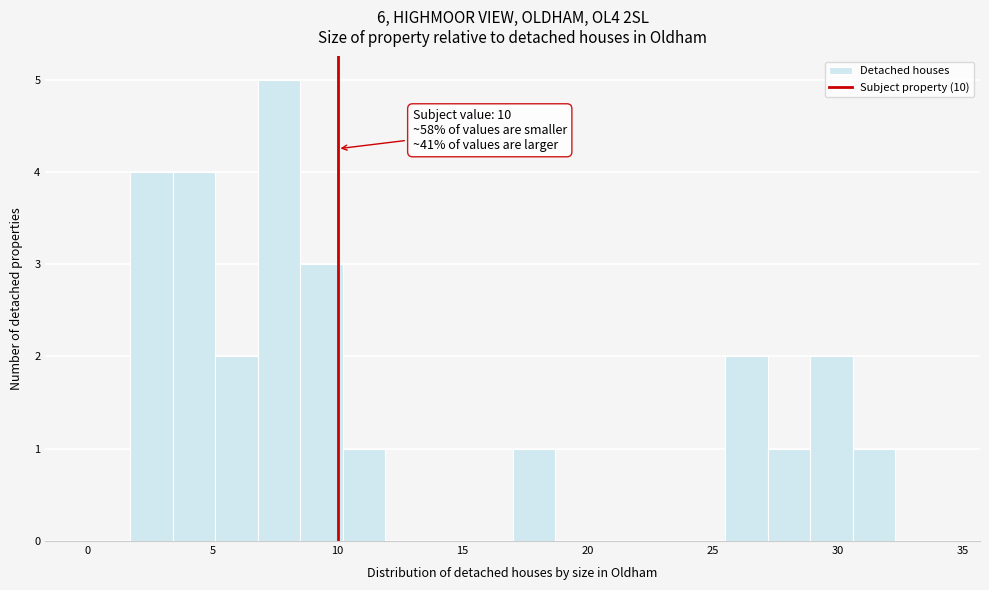

Around what value on the x-axis is the tallest bar? Give the approximate position of its centre, as read against the axis.

7.5